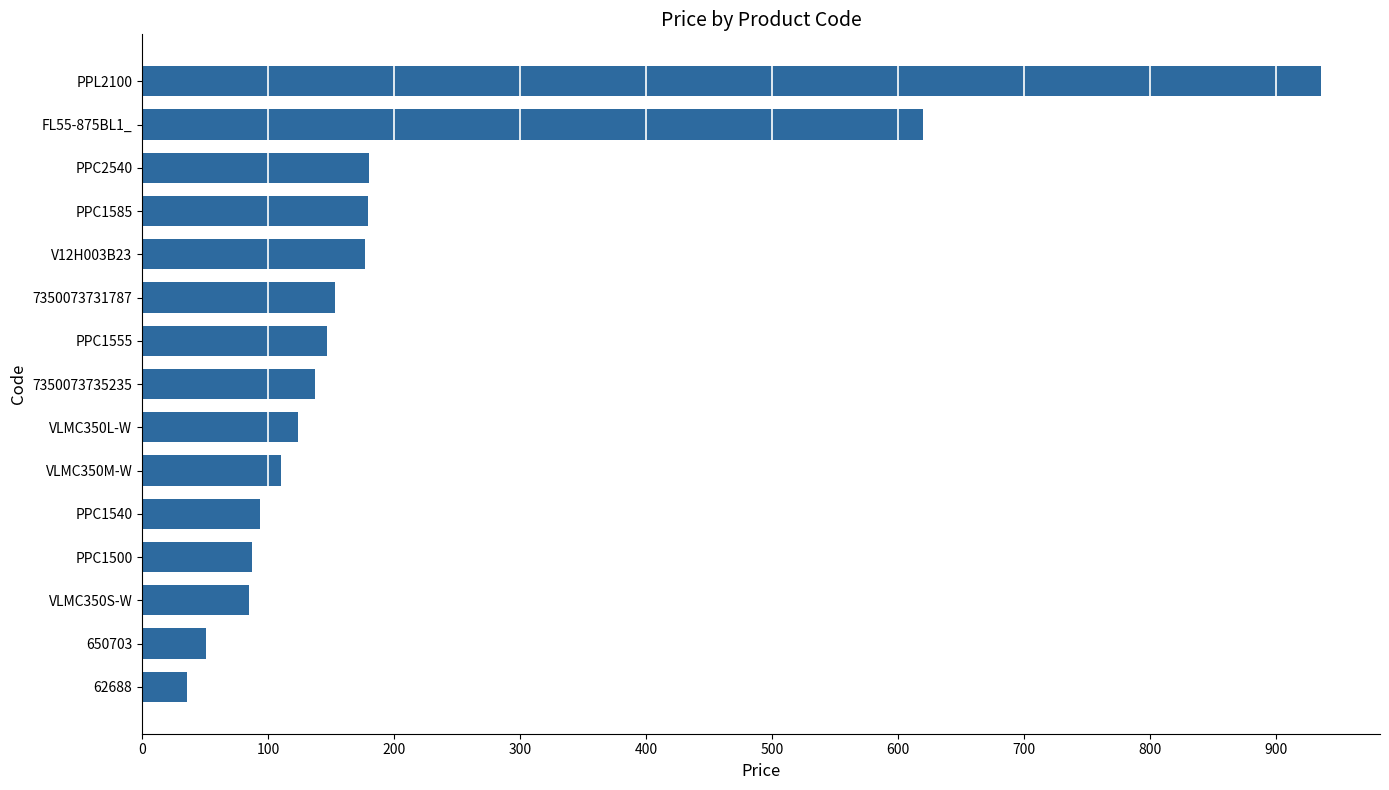

Count the number of values greater than 137.

8